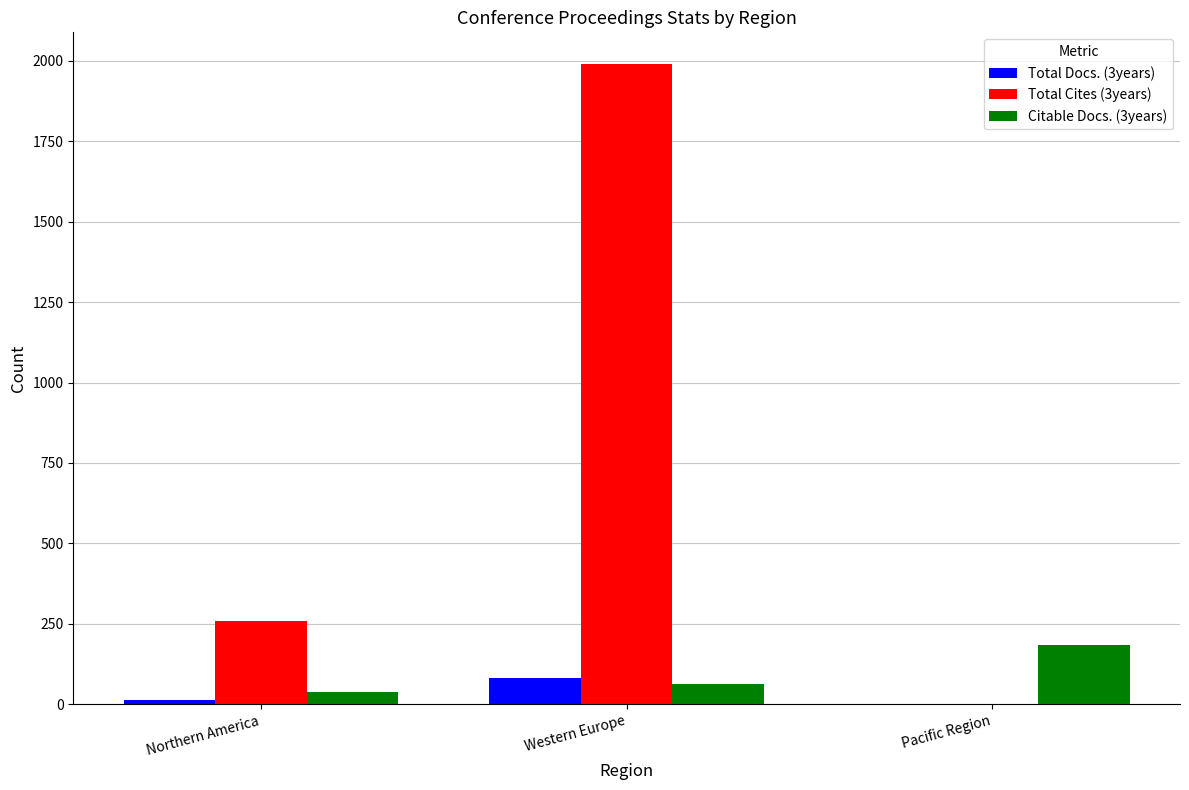

How many groups of bars are there?

3